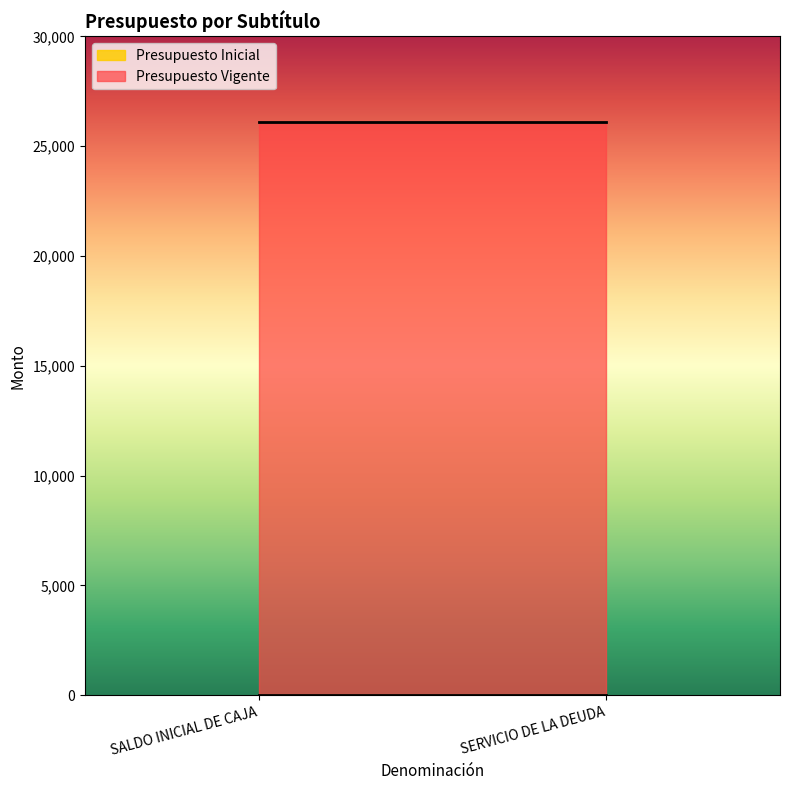

Reading right to left, list all the values displayed in this chart.

Presupuesto Inicial: SERVICIO DE LA DEUDA=0	SALDO INICIAL DE CAJA=0
Presupuesto Vigente: SERVICIO DE LA DEUDA=26120	SALDO INICIAL DE CAJA=26120